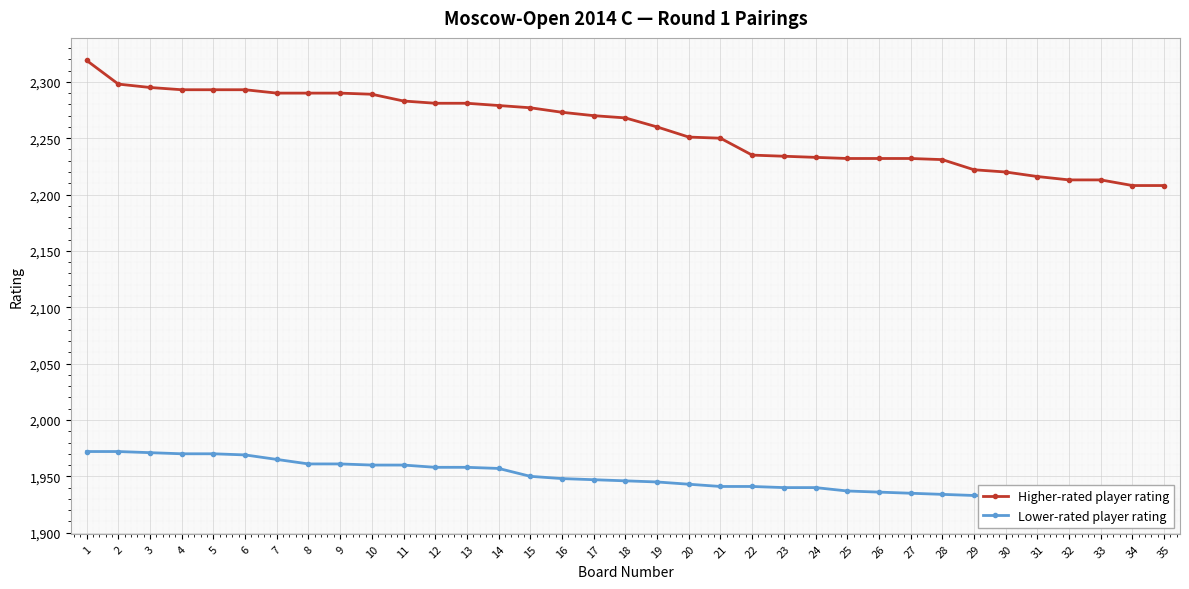

Is it true that Higher-rated player rating equals 2295 at 3?

True